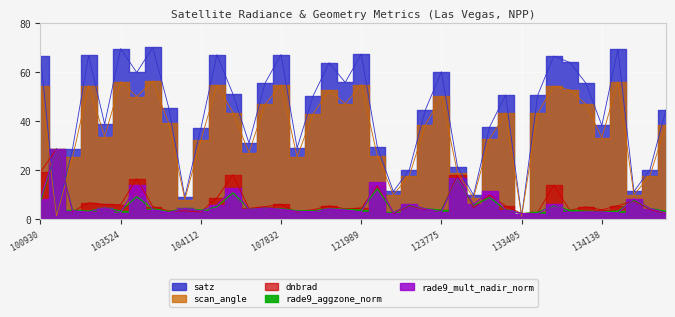

Reading left to right, extract all data points from this chart.

dnbrad: 100930=19.3	102671=28.7	102792=3.2	102919=6.8	103160=6.1	103524=6.0	103634=16.6	103753=5.3	103760=3.5	103997=3.5	104112=3.0	104346=8.8	104355=18.2	104472=4.5	107659=5.2	107832=6.1	108369=3.0	108542=4.0	108715=5.6	121819=4.3	121989=4.7	122525=13.6	123251=2.5	123428=5.6	123600=4.0	123775=3.8	132309=17.9	132488=4.8	132669=9.9	133040=5.5	133405=2.4	133762=2.9	133775=13.9	133946=3.8	133958=5.2	134138=3.9	134700=5.6	137335=7.6	137525=4.0	137715=2.5
satz: 100930=66.7	102671=1.7	102792=28.8	102919=66.7	103160=38.8	103524=69.5	103634=59.8	103753=70.0	103760=45.4	103997=9.2	104112=37.0	104346=67.0	104355=51.0	104472=31.1	107659=55.4	107832=67.1	108369=29.1	108542=50.3	108715=63.7	121819=55.7	121989=67.3	122525=29.6	123251=11.4	123428=20.3	123600=44.6	123775=60.1	132309=21.5	132488=9.9	132669=37.6	133040=50.6	133405=1.4	133762=50.6	133775=66.5	133946=63.9	133958=55.5	134138=38.3	134700=69.3	137335=11.4	137525=20.2	137715=44.6
scan_angle: 100930=54.4	102671=1.5	102792=25.2	102919=54.4	103160=33.7	103524=56.1	103634=49.9	103753=56.3	103760=39.1	103997=8.1	104112=32.2	104346=54.6	104355=43.5	104472=27.2	107659=46.8	107832=54.7	108369=25.5	108542=43.0	108715=52.6	121819=47.0	121989=54.8	122525=25.9	123251=10.1	123428=17.9	123600=38.5	123775=50.1	132309=18.9	132488=8.8	132669=32.7	133040=43.2	133405=1.2	133762=43.2	133775=54.3	133946=52.7	133958=46.9	134138=33.3	134700=55.9	137335=10.1	137525=17.8	137715=38.5
rade9_aggzone_norm: 100930=7.3	102671=28.7	102792=3.8	102919=3.4	103160=4.7	103524=3.5	103634=9.2	103753=4.3	103760=3.3	103997=4.5	104112=3.9	104346=5.2	104355=10.8	104472=4.2	107659=4.6	107832=4.3	108369=3.6	108542=3.6	108715=4.4	121819=4.1	121989=3.9	122525=12.5	123251=2.9	123428=5.8	123600=4.4	123775=3.8	132309=16.6	132488=5.8	132669=8.9	133040=4.0	133405=2.4	133762=2.9	133775=5.7	133946=3.8	133958=3.4	134138=3.2	134700=3.4	137335=8.0	137525=4.4	137715=3.4
rade9_mult_nadir_norm: 100930=8.5	102671=28.7	102792=3.5	102919=3.0	103160=4.8	103524=2.8	103634=13.9	103753=4.0	103760=2.9	103997=4.5	104112=3.5	104346=5.9	104355=12.6	104472=4.1	107659=4.6	107832=4.1	108369=3.3	108542=3.2	108715=4.3	121819=3.8	121989=3.1	122525=15.1	123251=2.7	123428=6.1	123600=4.3	123775=3.2	132309=16.9	132488=6.2	132669=11.4	133040=3.8	133405=2.4	133762=2.3	133775=6.1	133946=2.9	133958=3.1	134138=3.1	134700=2.6	137335=8.4	137525=4.4	137715=2.7